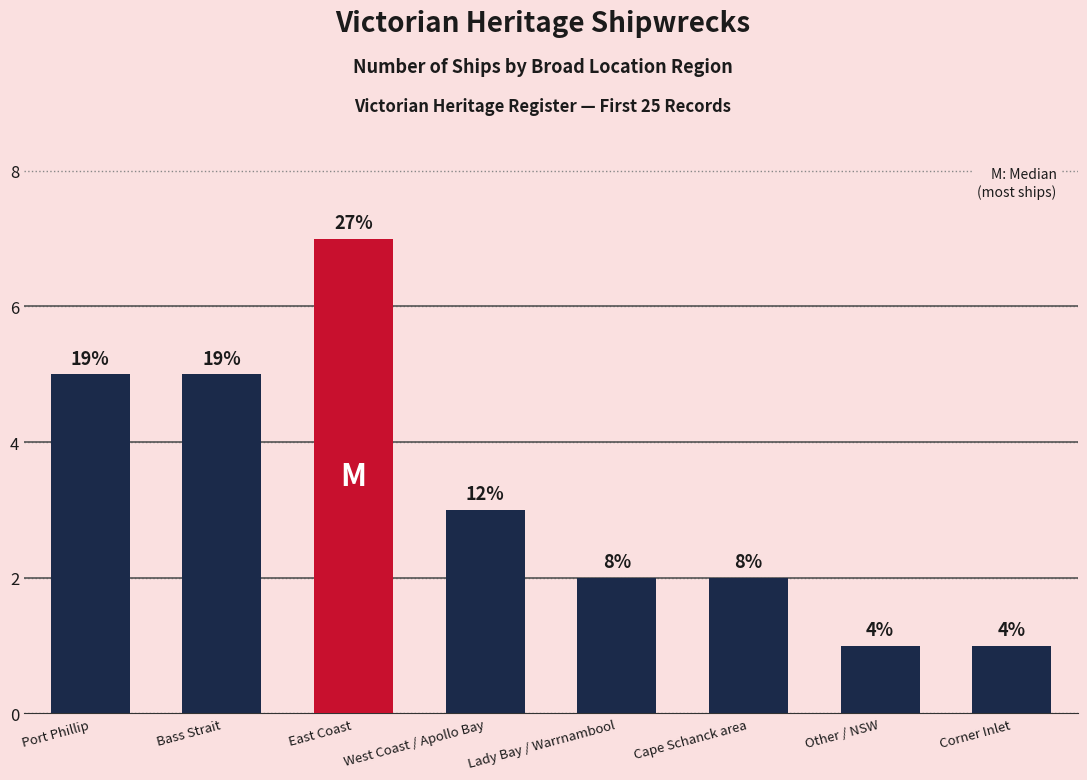

Are the bars horizontal?

No